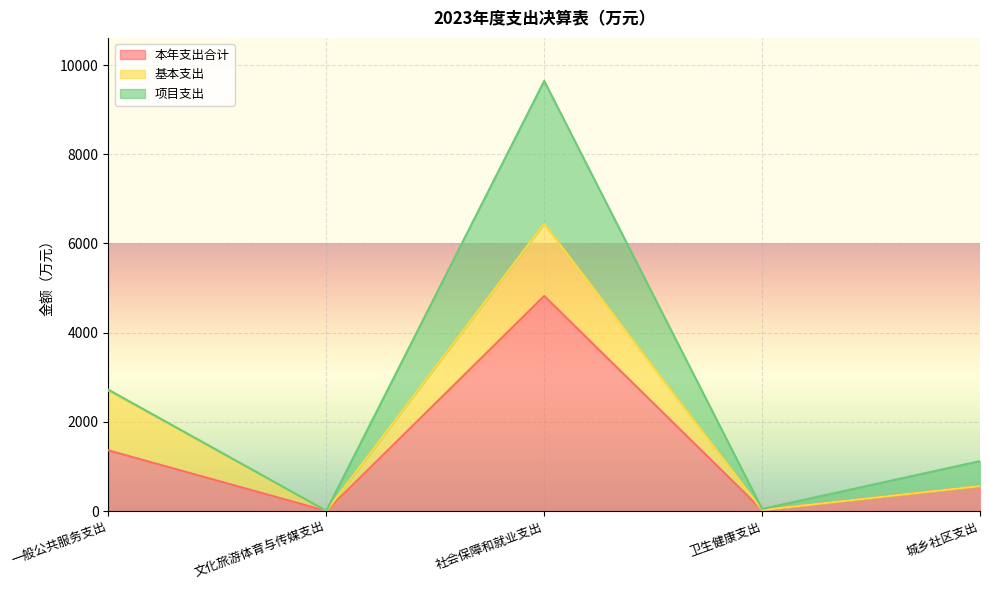

What is the value of the 项目支出 point at the 5th from the left?

559.9